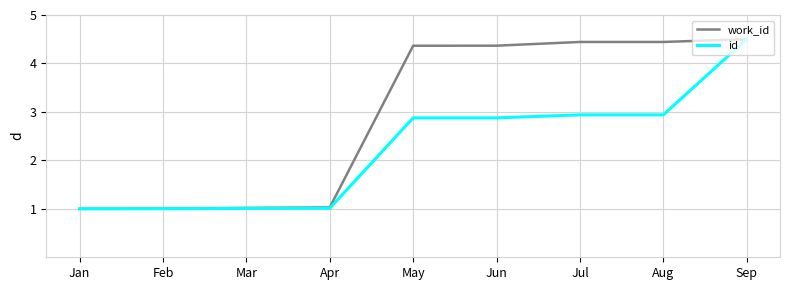

How many values in the work_id series are below 4?

4